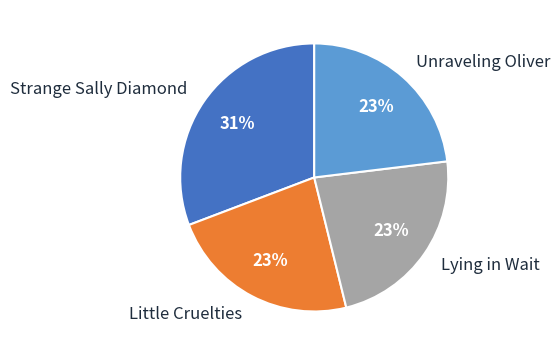

Is the sum of Little Cruelties and Lying in Wait greater than half?

No